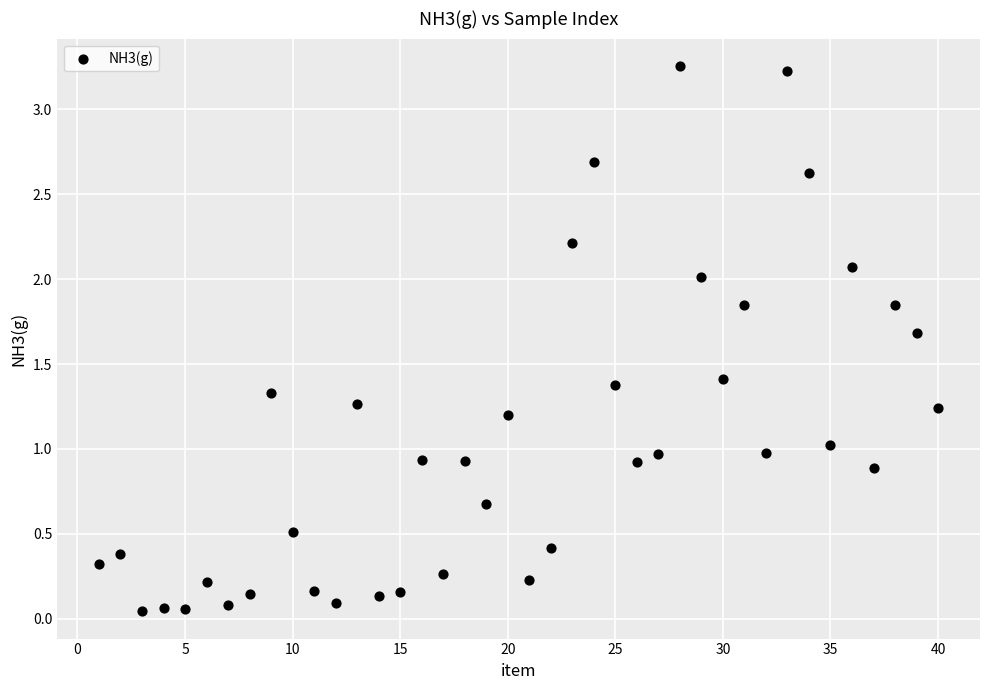

What is the range of Y values (max minus min)?

3.2